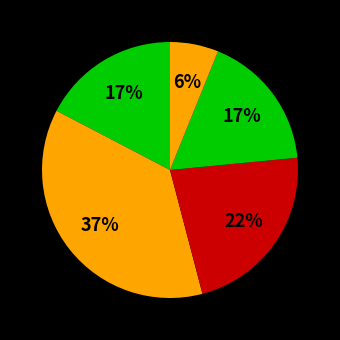

Is there any slice that represents more than half of the pie?

No